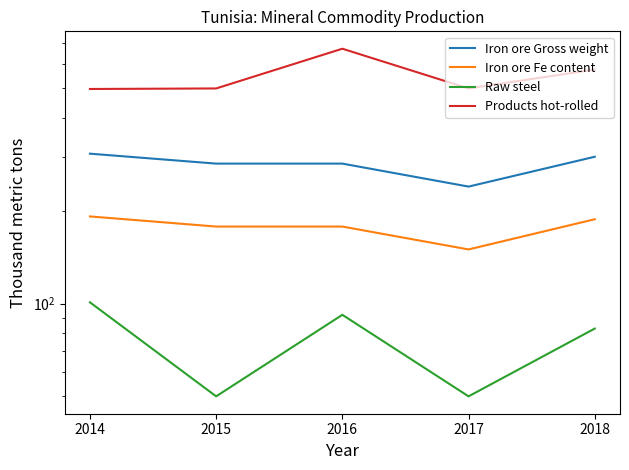

The Iron ore Gross weight series shows 396 at 2018. True or false?

False